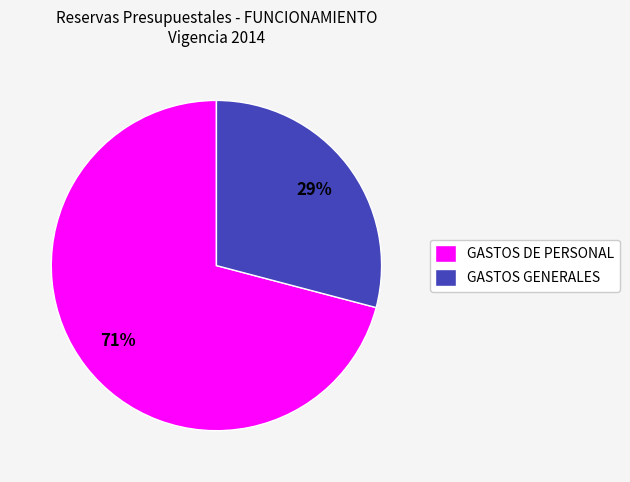

Does GASTOS GENERALES account for over 50% of the chart?

No